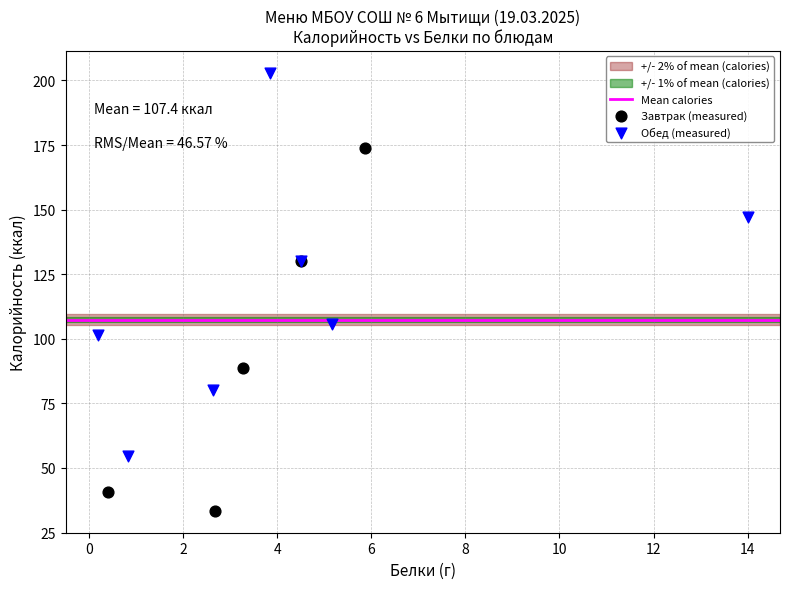

Which series reaches the minimum Y coordinate?

Завтрак (measured)